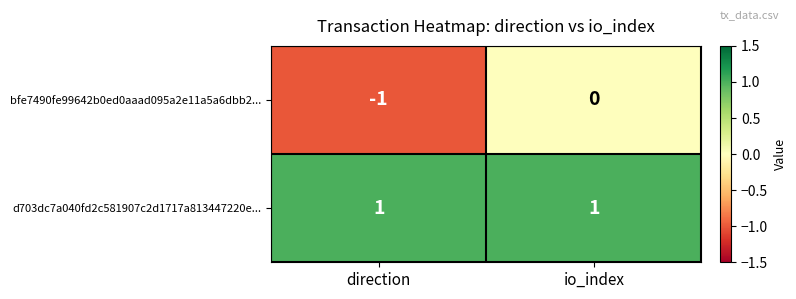

Reading left to right, what are all the values shown in this chart?

bfe7490fe99642b0ed0aaad095a2e11a5a6dbb2...: direction=-1	io_index=0
d703dc7a040fd2c581907c2d1717a813447220e...: direction=1	io_index=1